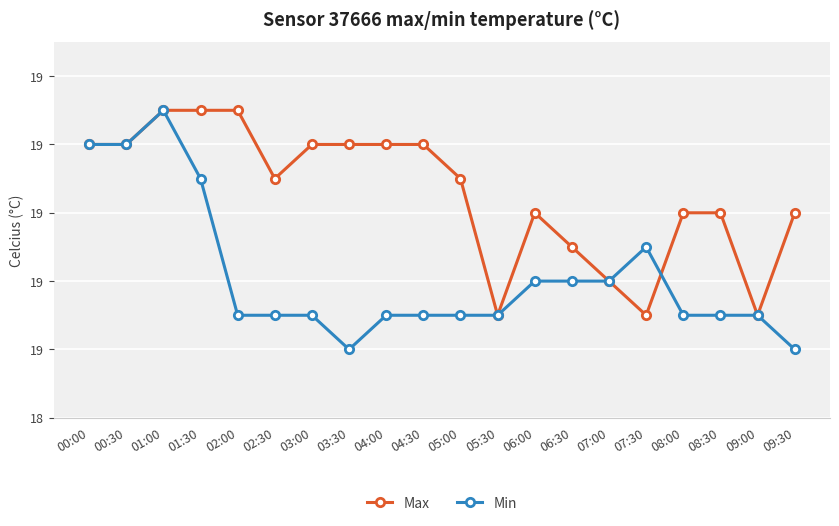

What is the difference between the highest and lowest values at 07:30?

0.2